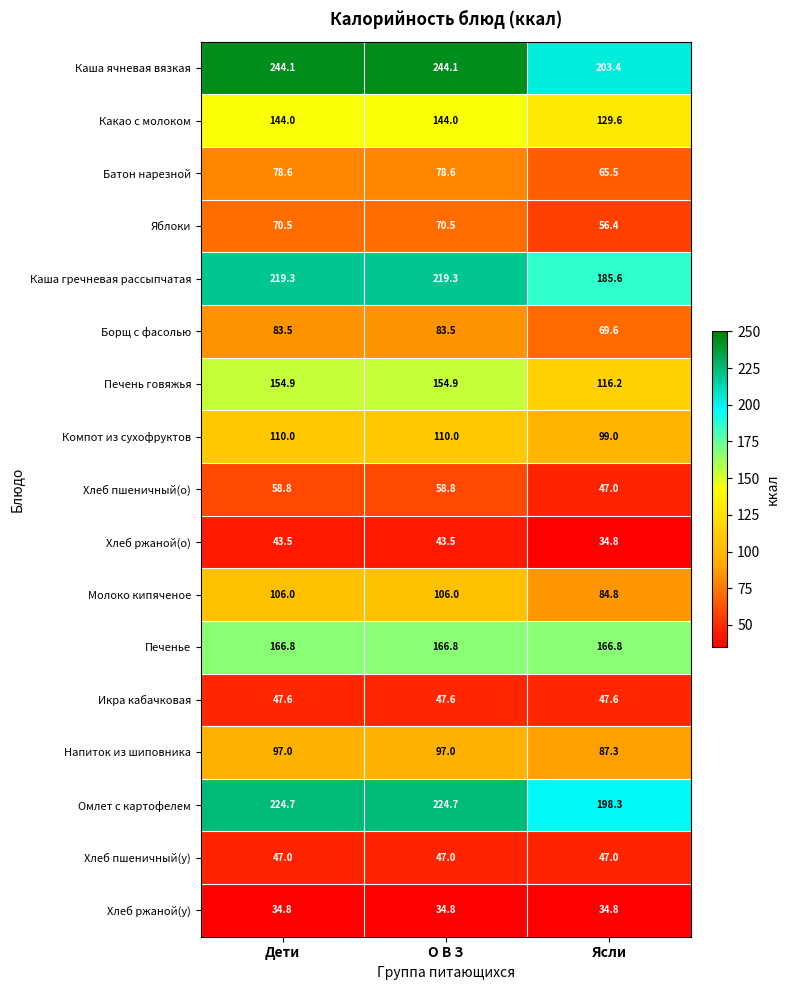

What value does the Омлет с картофелем series have at О В З?

224.7